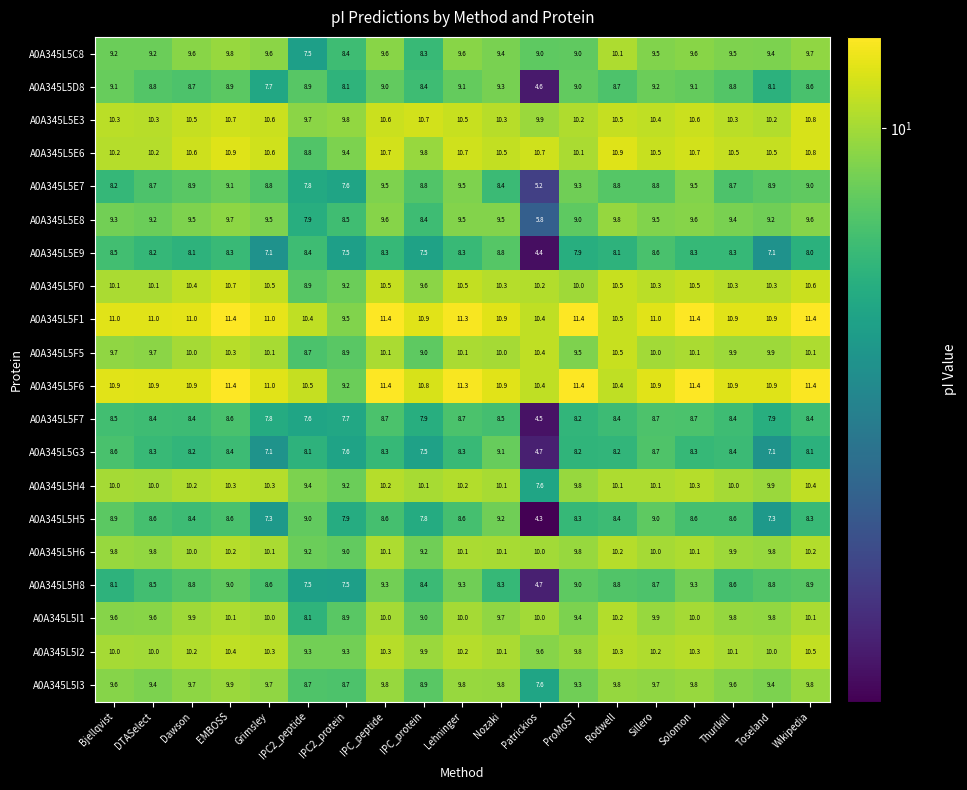

What is the difference between the highest and lowest values at ProMoST?

3.5